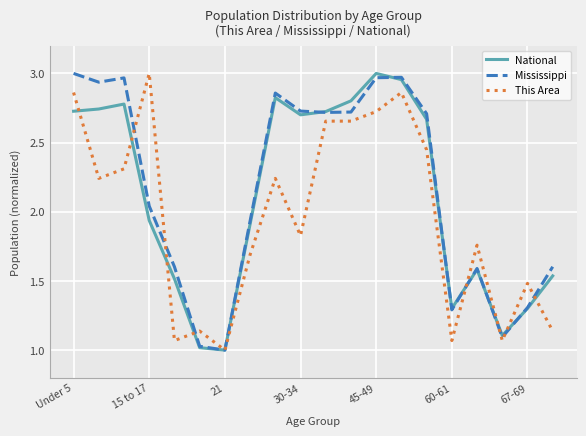

At which label does This Area first exceed 2?

Under 5